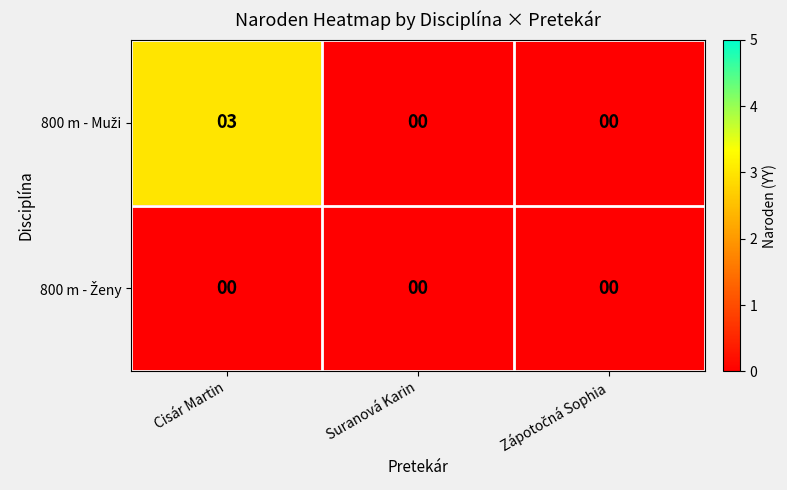

Which category has the highest value across all series?

Cisár Martin